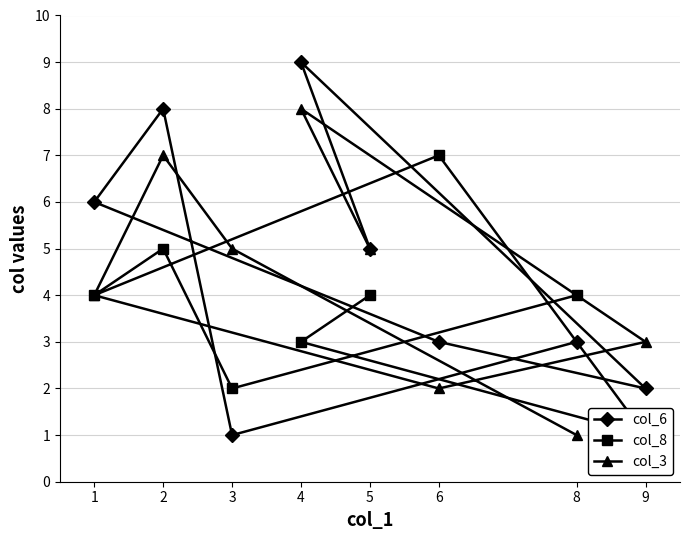

What is the difference between the maximum and minimum values in the col_6 series?

8